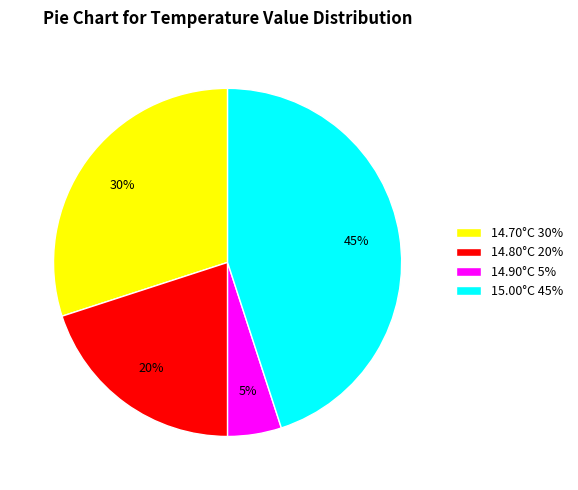

True or false: 15.00°C 45% accounts for 36% of the total.

False